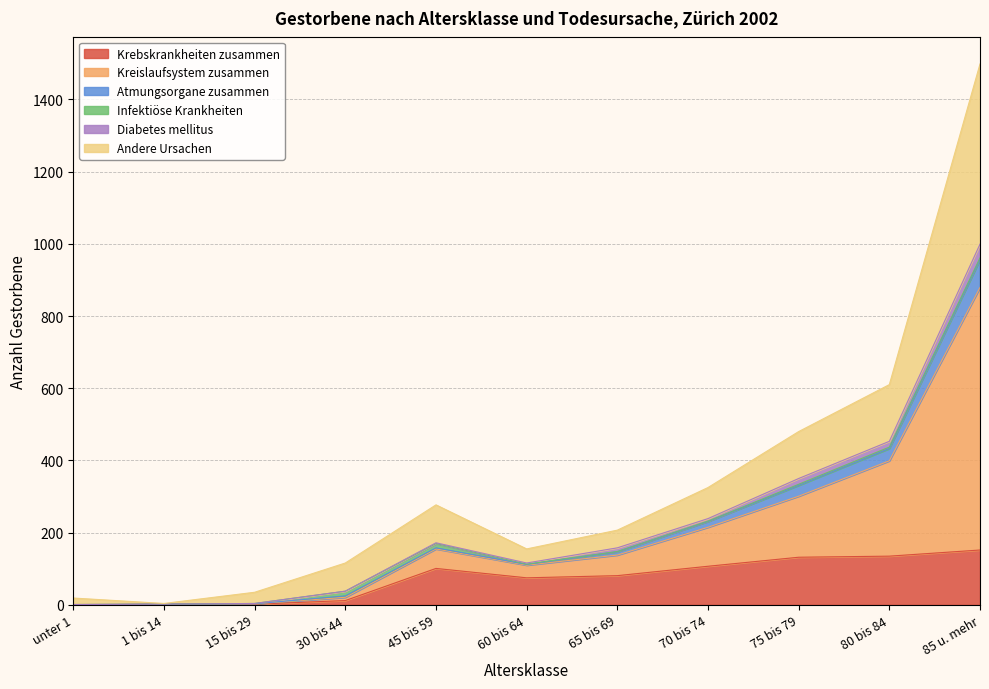

At which category is the sum across all series the highest?

85 u. mehr